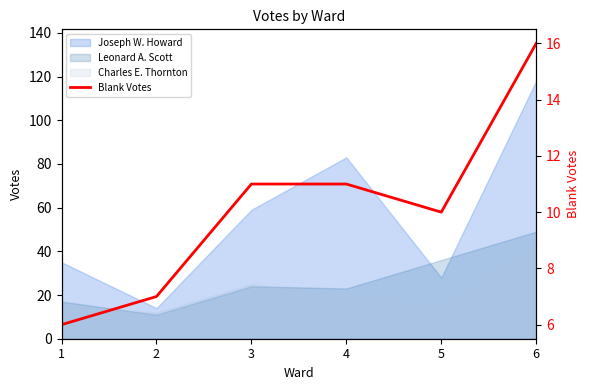

What is the approximate value at 4, to the nearest 10?

10